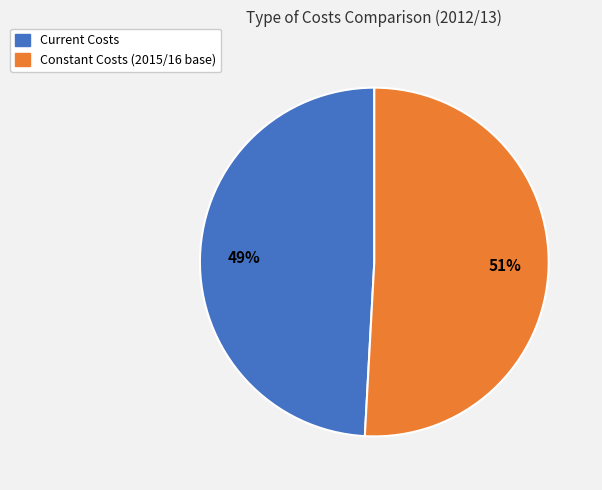

Is the sum of Constant Costs (2015/16 base) and Current Costs greater than half?

Yes